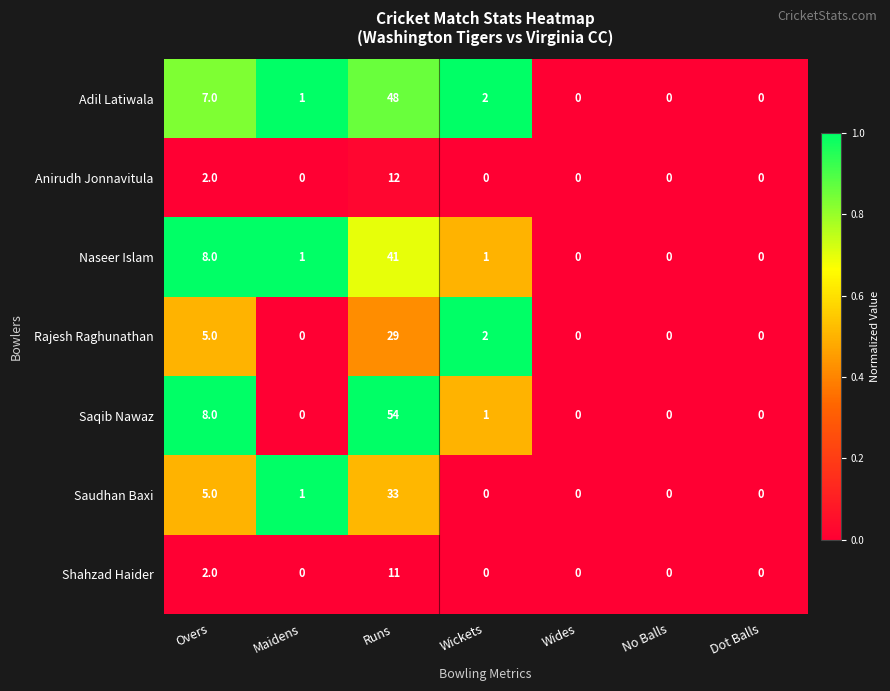

What is the greatest value displayed?

54